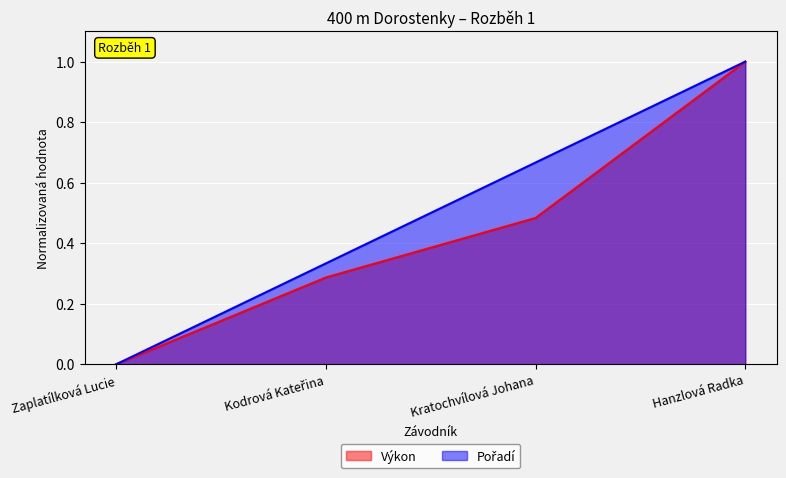

What is the difference between the second highest and second lowest values in the Výkon series?

0.2